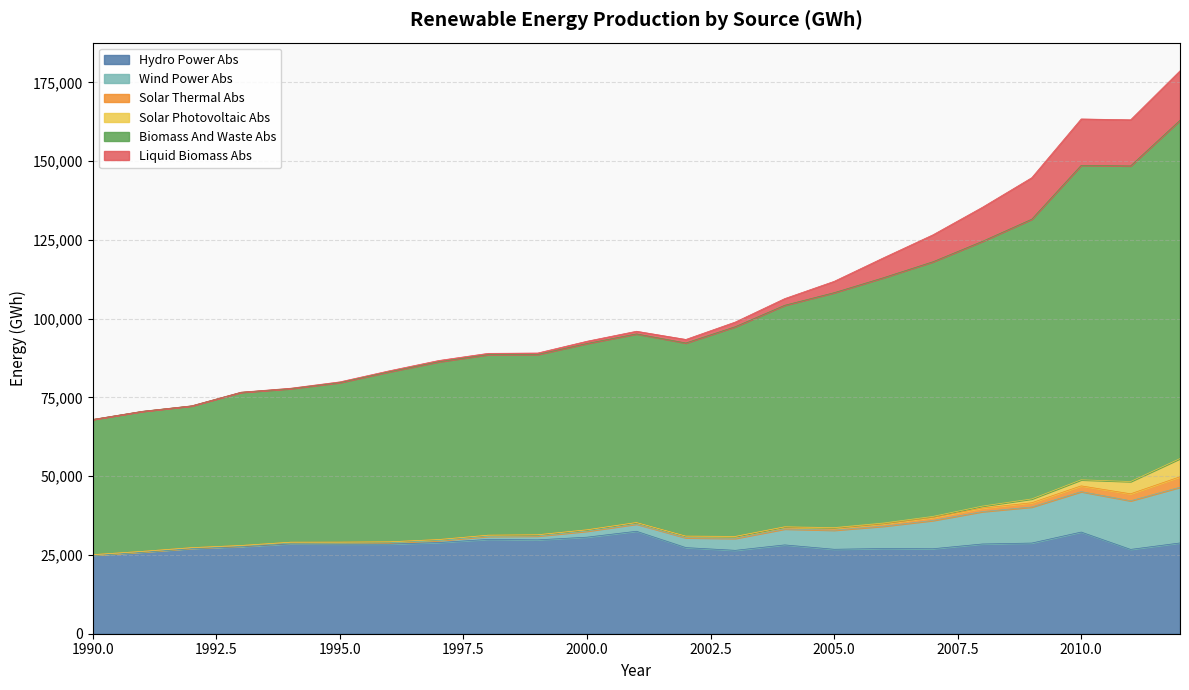

At which category is the sum across all series the highest?

2012